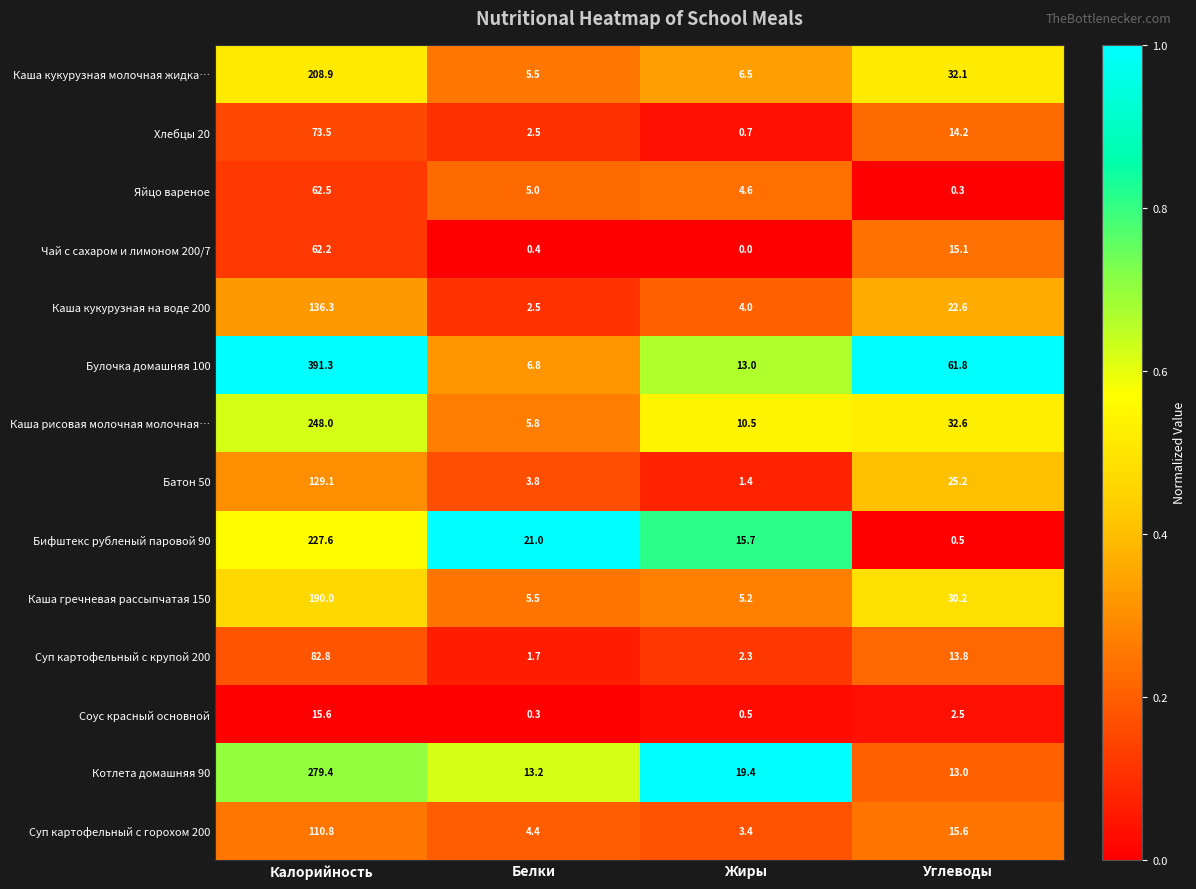

True or false: Каша кукурузная молочная жидка… has a value of 32.1 at Углеводы.

True